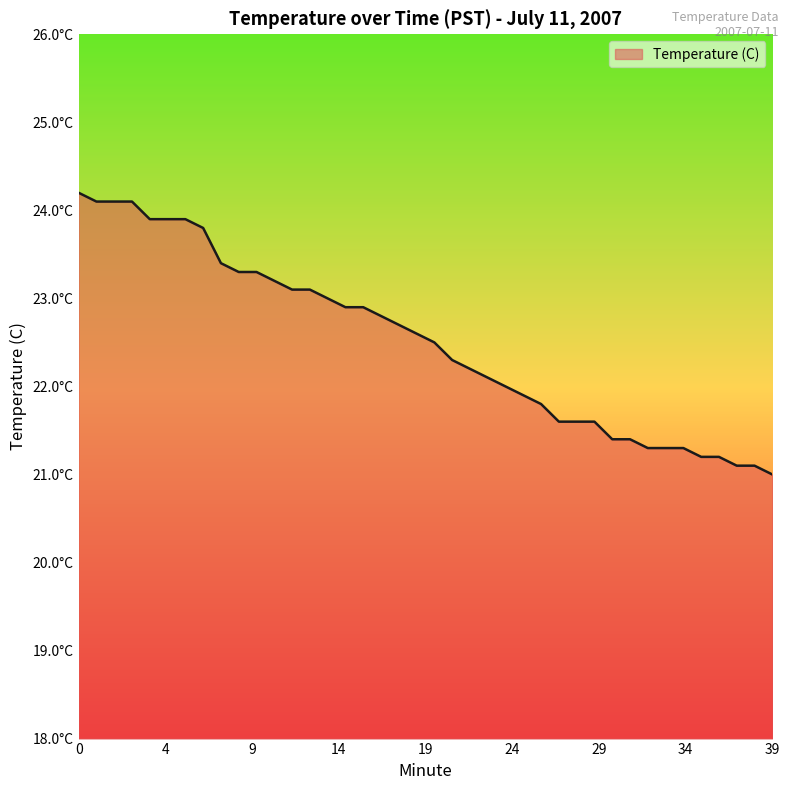

Does the chart have visible grid lines?

No